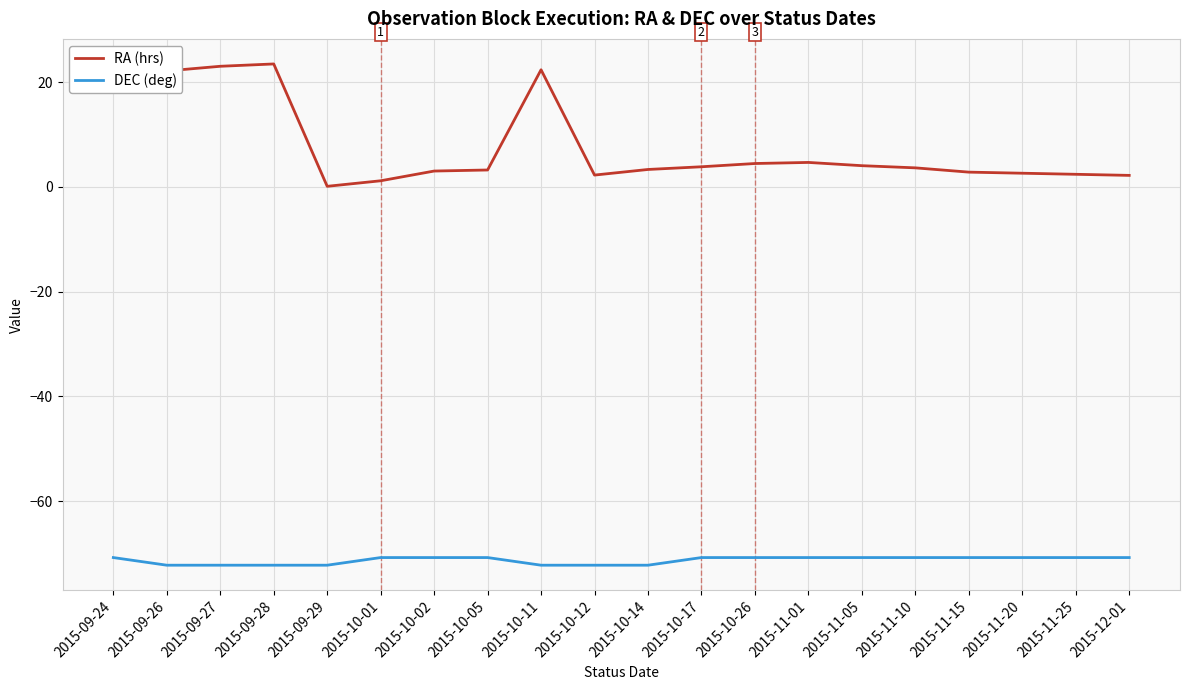

What position from the right is 2015-10-17?

9